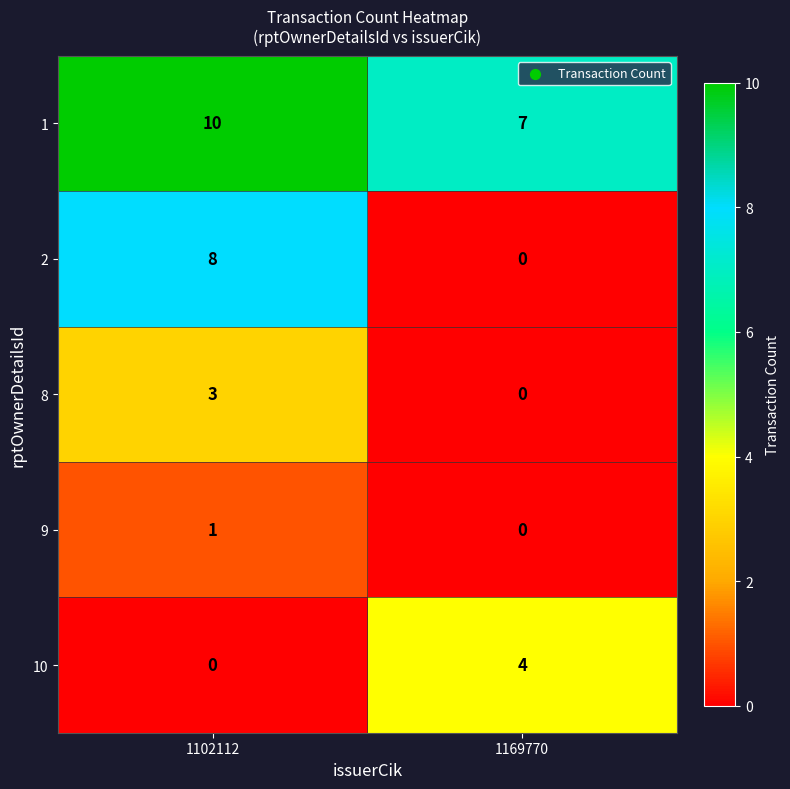

Reading left to right, list all the values displayed in this chart.

1: 1102112=10	1169770=7
2: 1102112=8	1169770=0
8: 1102112=3	1169770=0
9: 1102112=1	1169770=0
10: 1102112=0	1169770=4